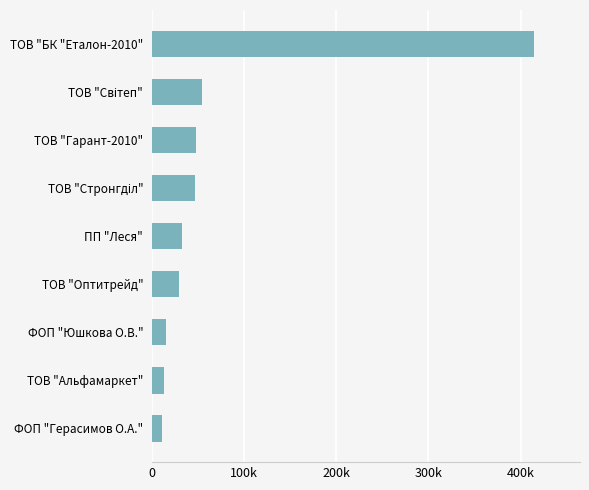

What is the maximum value shown in the chart?

414430.6